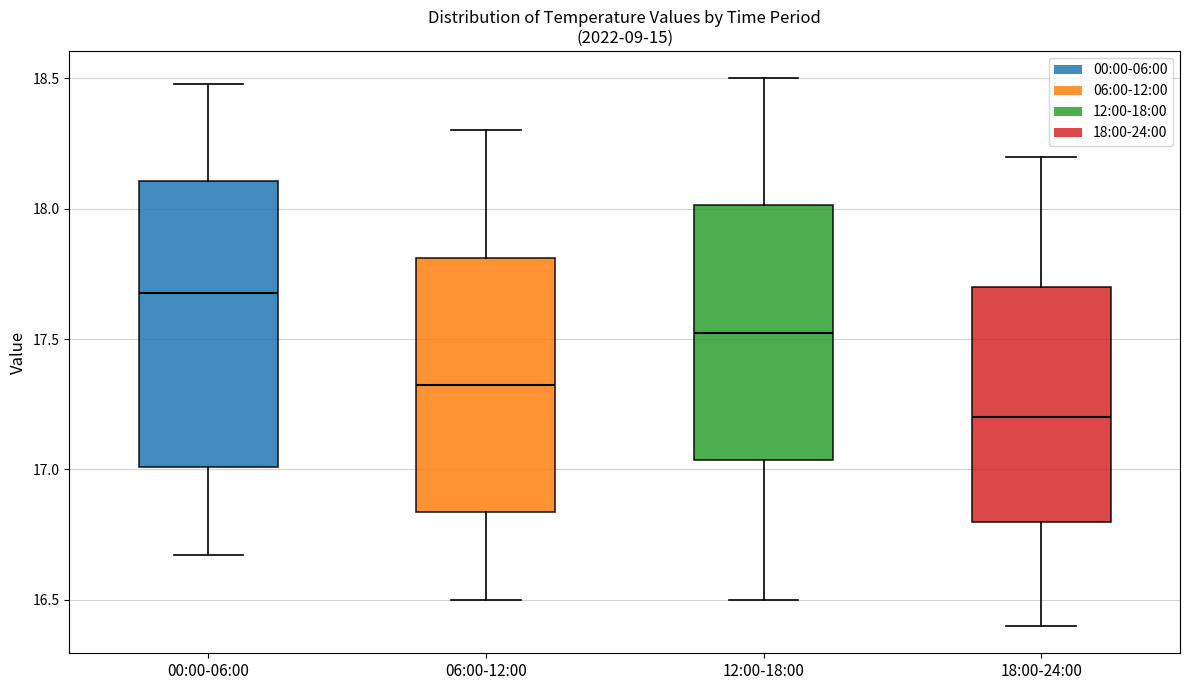

Which box is the tallest, from its lower edge to its upper edge?

00:00-06:00